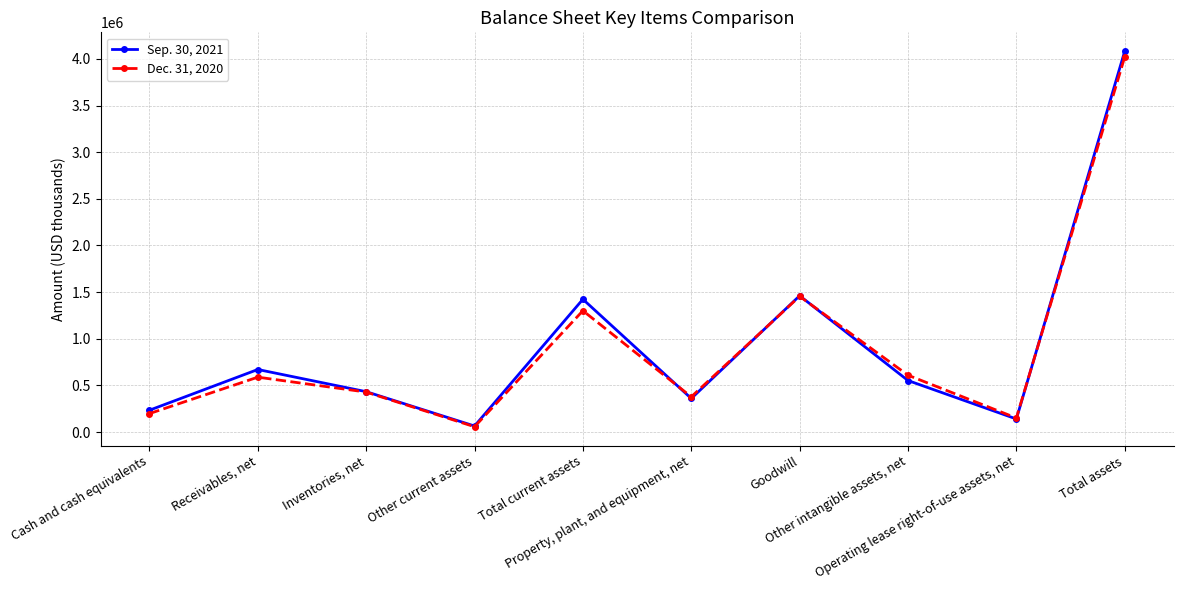

At how many categories does at least one series exceed 1613905?

1